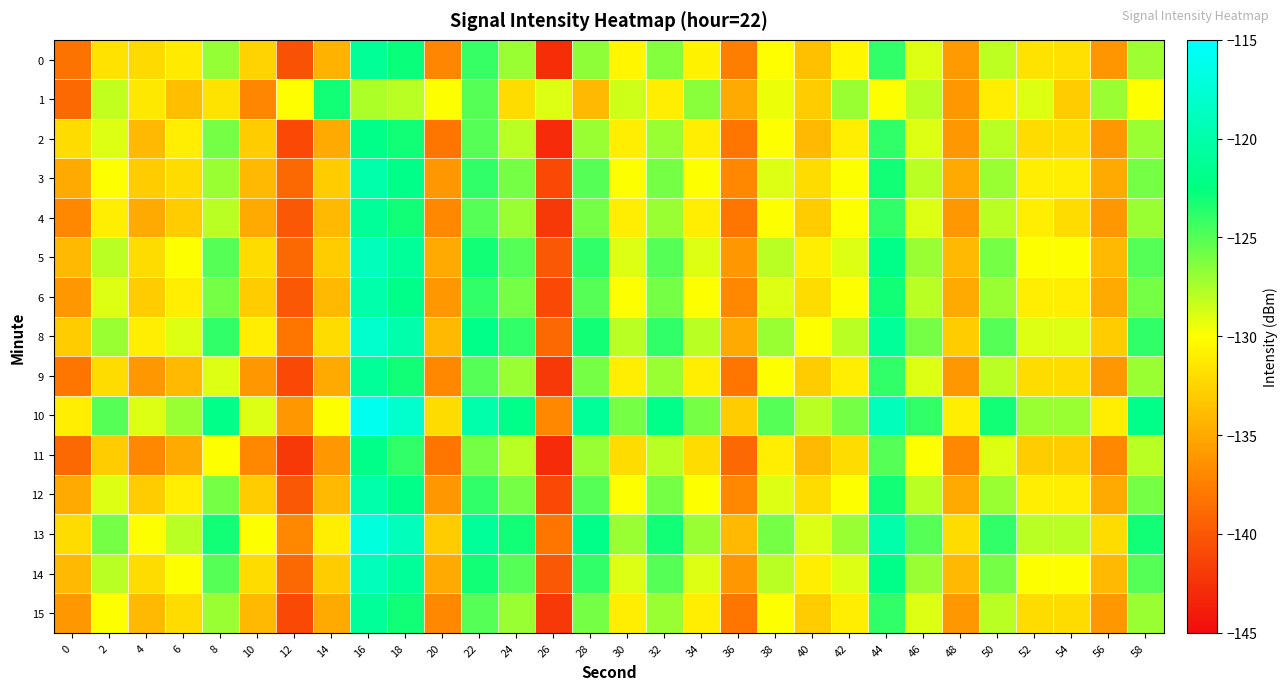

What is the total value across all series at 22?

-1856.1